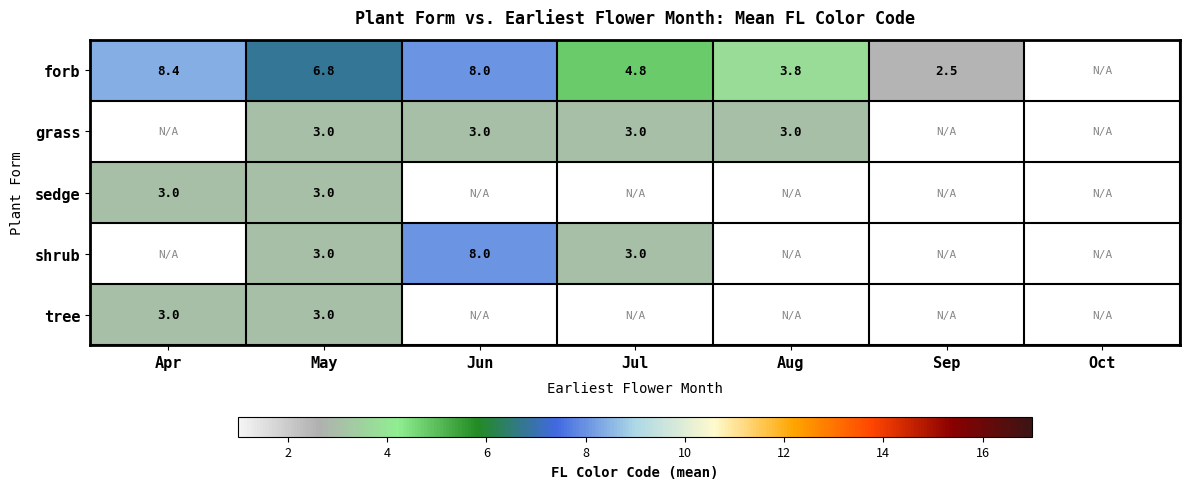

Is the value of sedge at May greater than the value of forb at May?

No